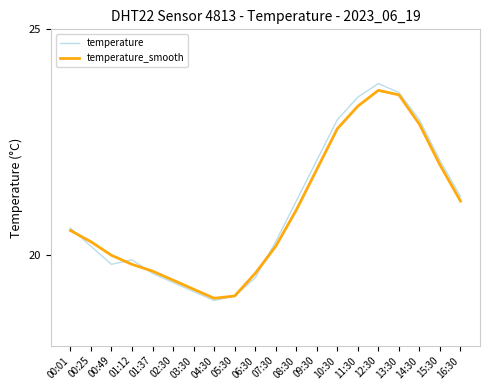

The temperature_smooth series shows 30.9 at 04:30. True or false?

False